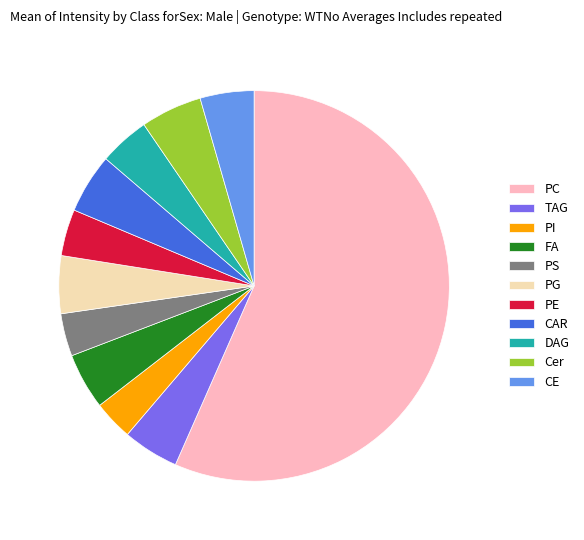

True or false: PE accounts for 10% of the total.

False